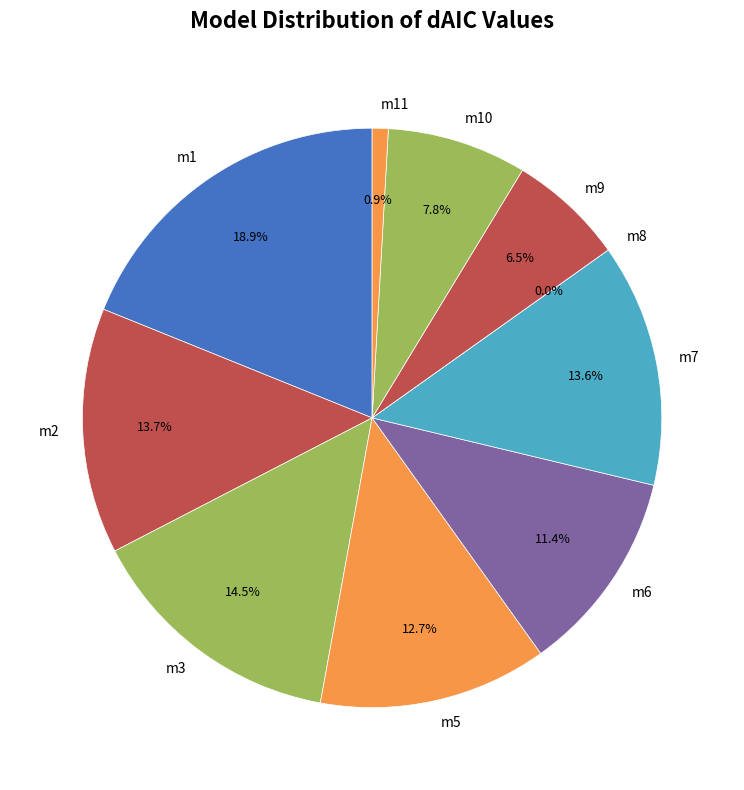

Count the number of slices in the pie.

10